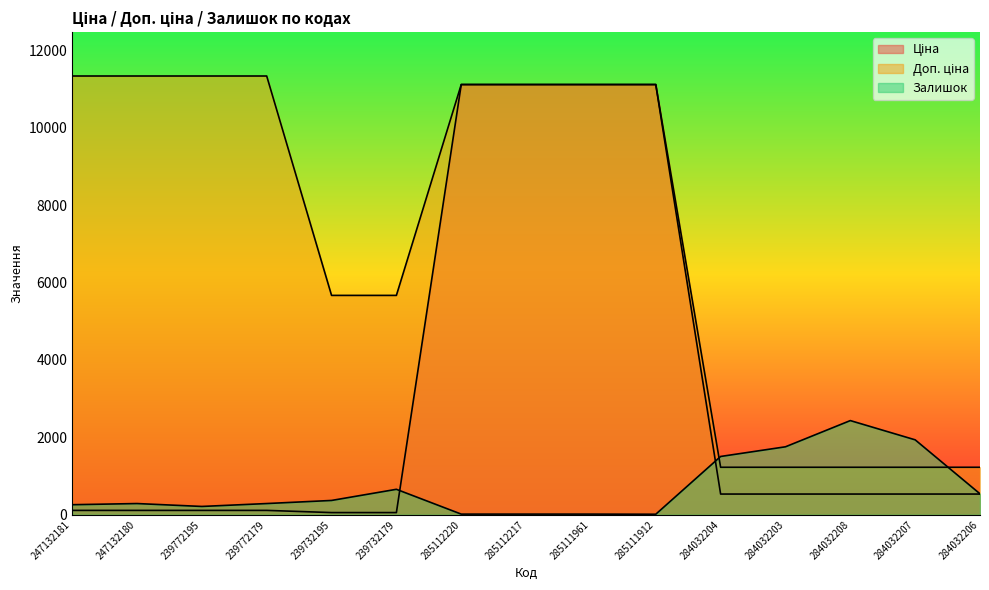

Which series changed the most between 285112217 and 284032204?

Ціна